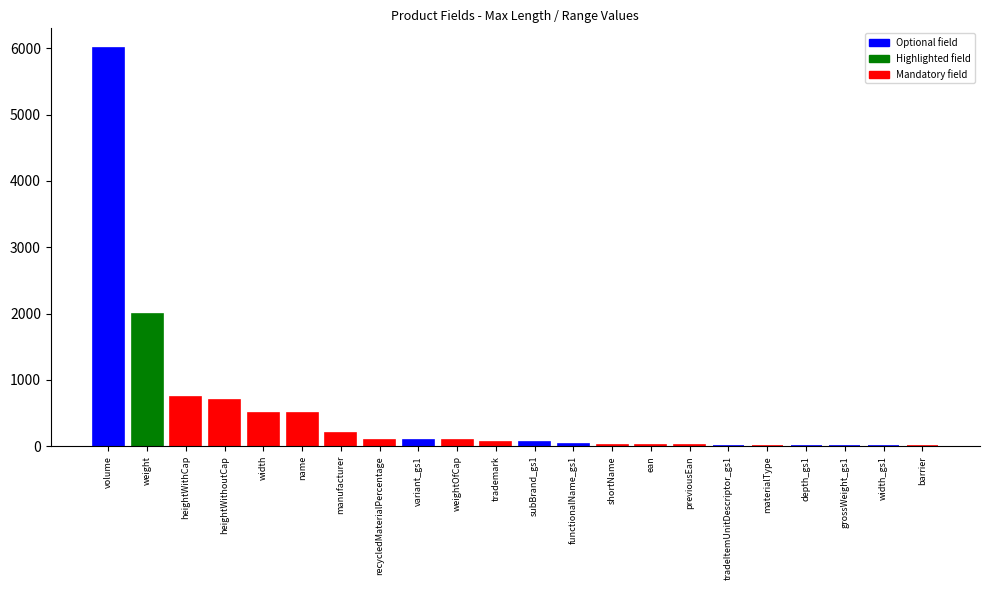

Are the bars grouped side by side (vs. stacked)?

No